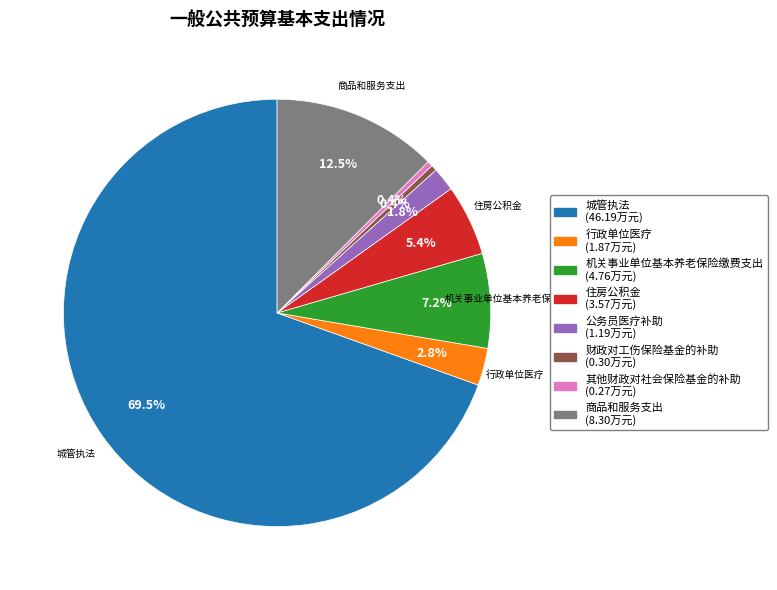

How many segments does this pie chart have?

8